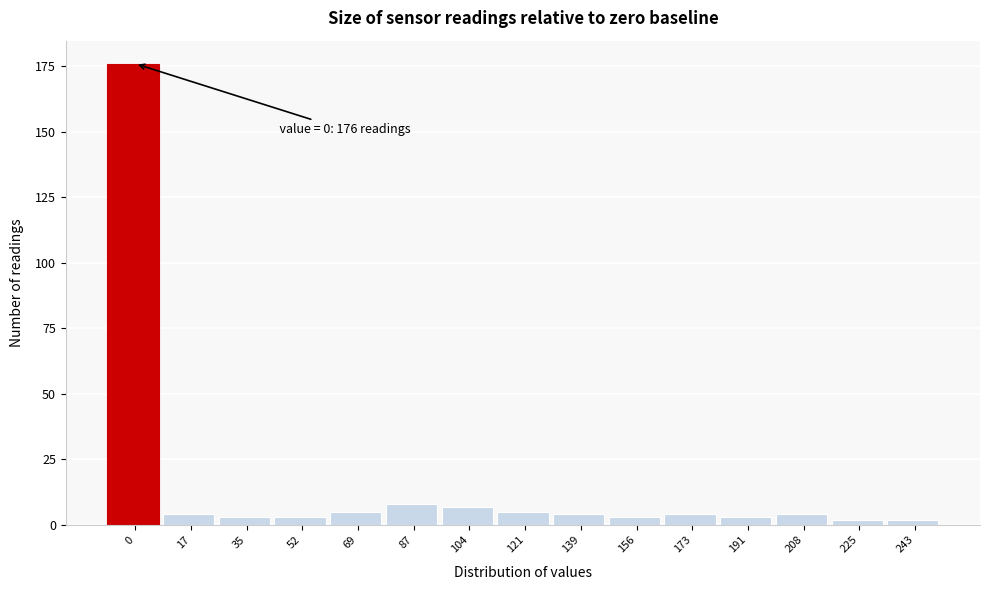

Reading left to right, list all the values displayed in this chart.

0=176	17=4	35=3	52=3	69=5	87=8	104=7	121=5	139=4	156=3	173=4	191=3	208=4	225=2	243=2